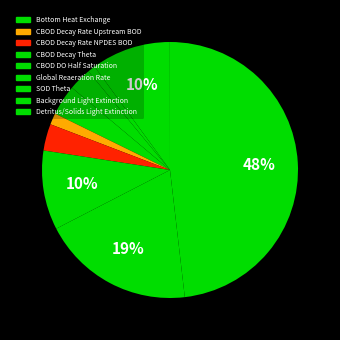

Which category has the smallest portion of the pie?

Background Light Extinction